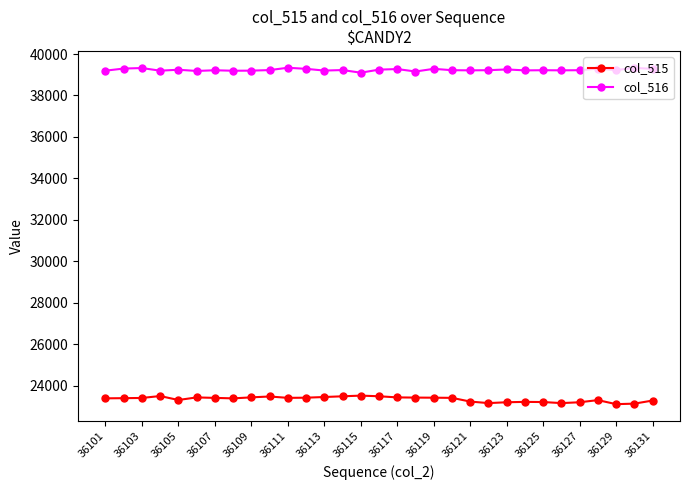

At how many categories does at least one series exceed 25355?

31